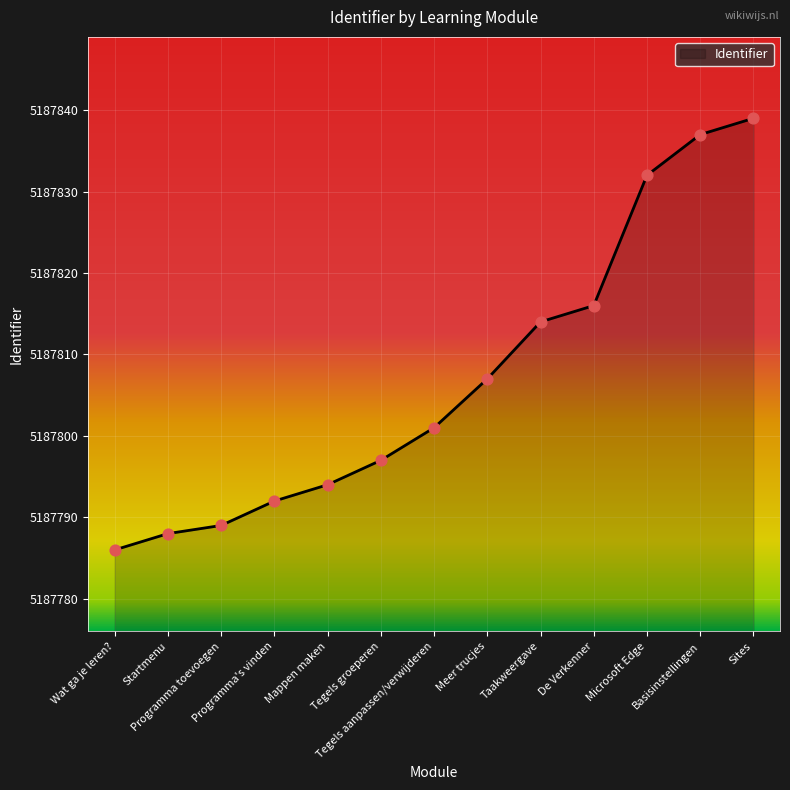

What is the change in value from Programma's vinden to Taakweergave?

+22